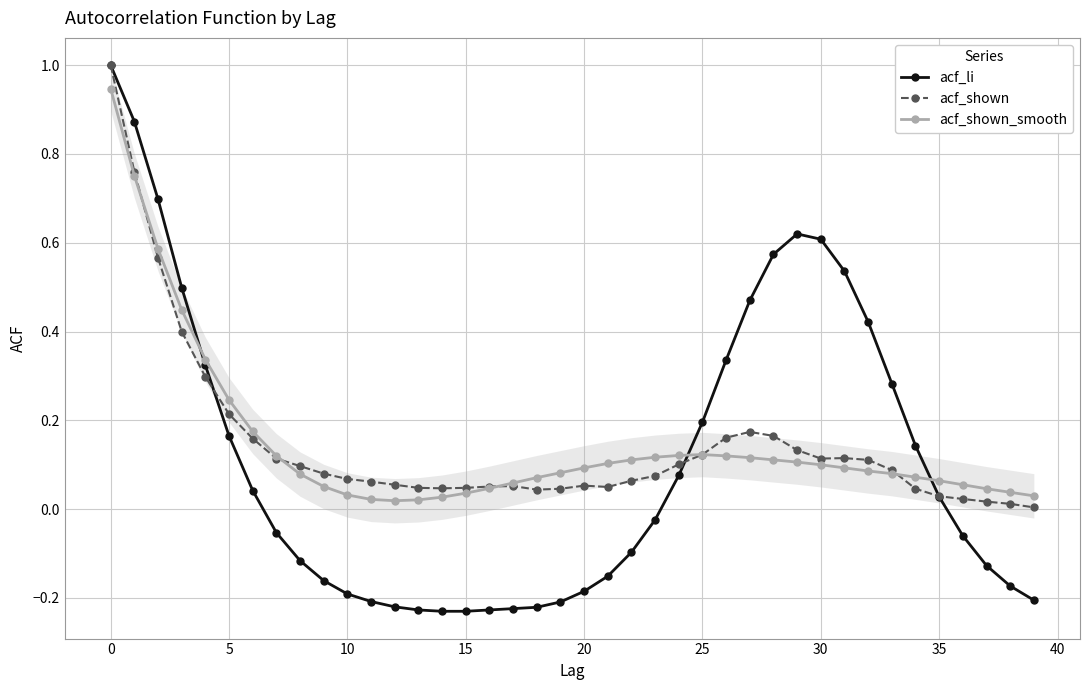

Which series has the largest range (max minus min)?

acf_li